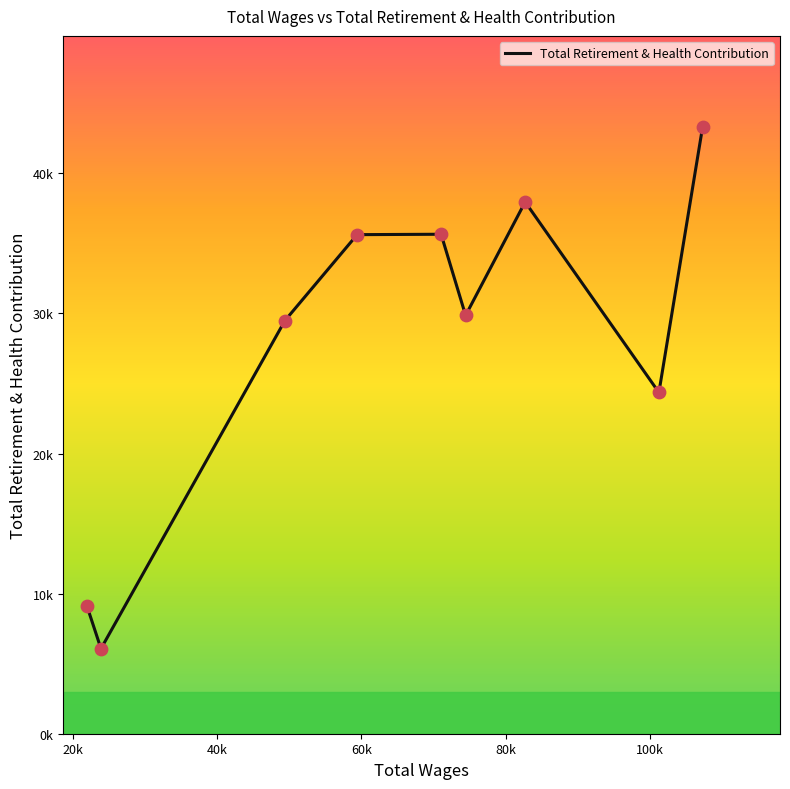

Is this an area chart (filled region under the line)?

No